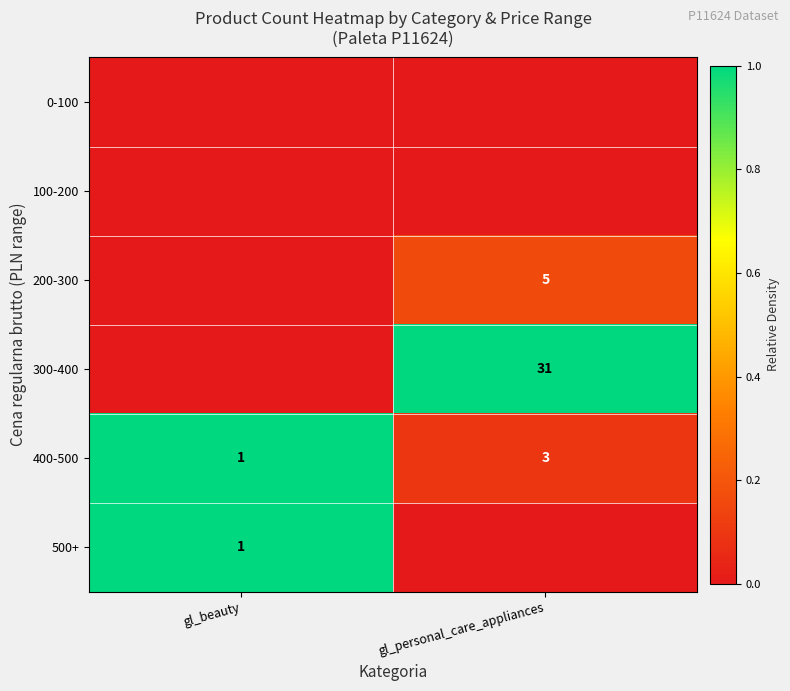

What is the sum of the 400-500 values at gl_beauty and gl_personal_care_appliances?

4